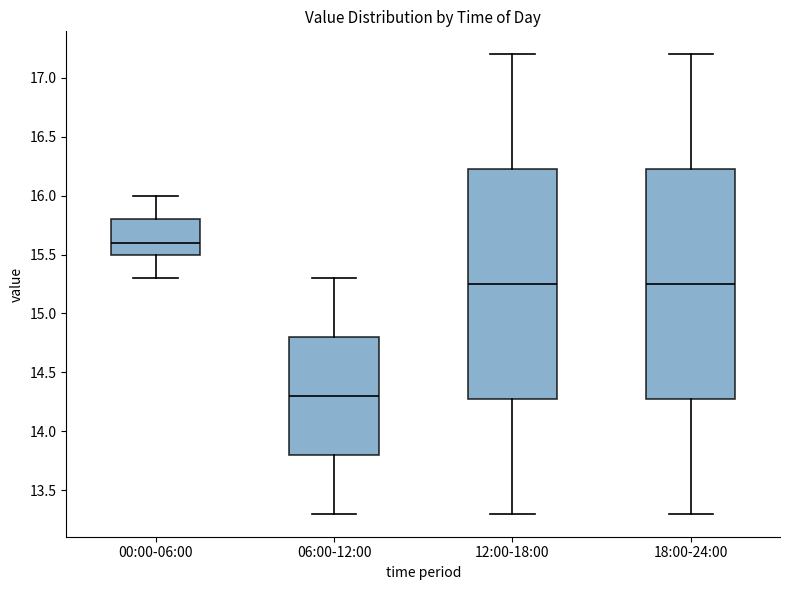

Where is the lower edge of the box for 12:00-18:00 on the y-axis? The values are not printed on the chart, so give them approximately, as read against the axis.

14.30